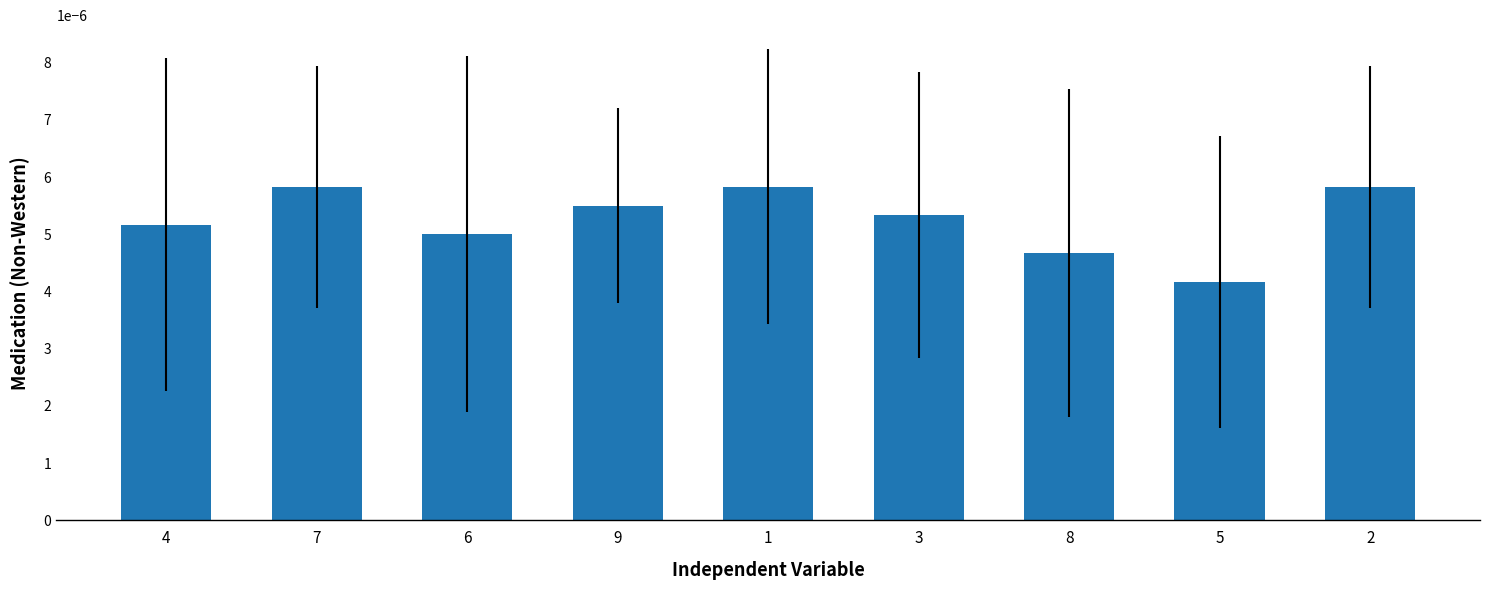

Which label corresponds to the smallest value in the chart?

5